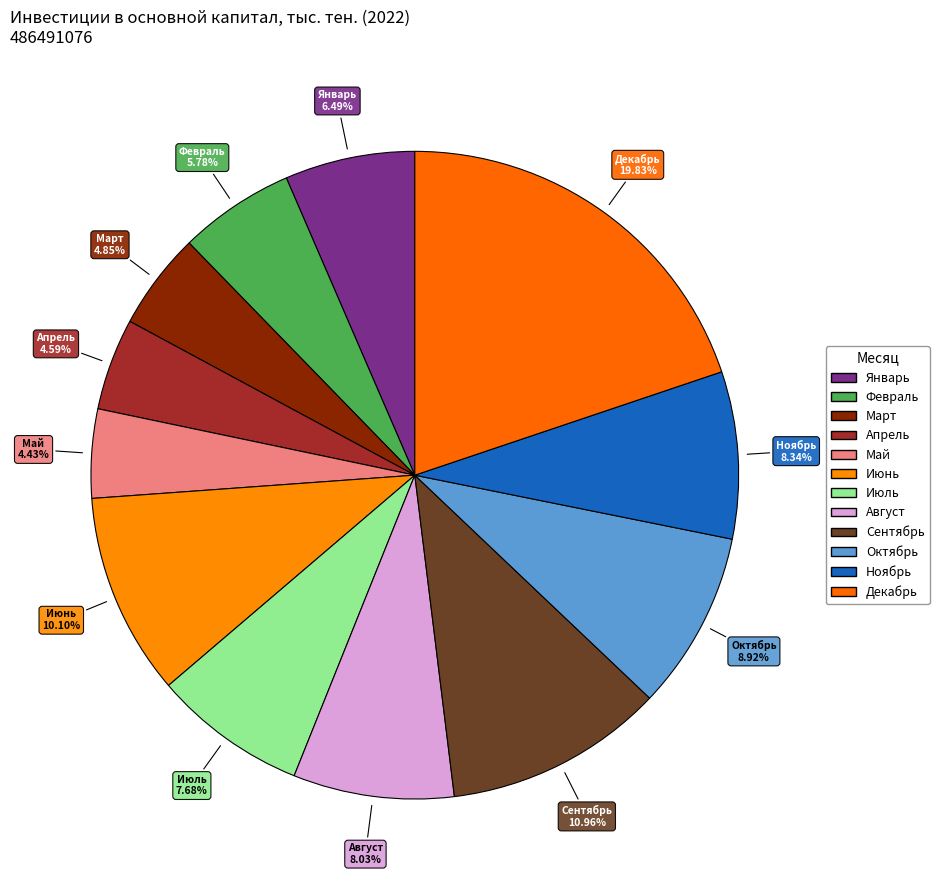

The Январь slice represents 16% of the pie. True or false?

False